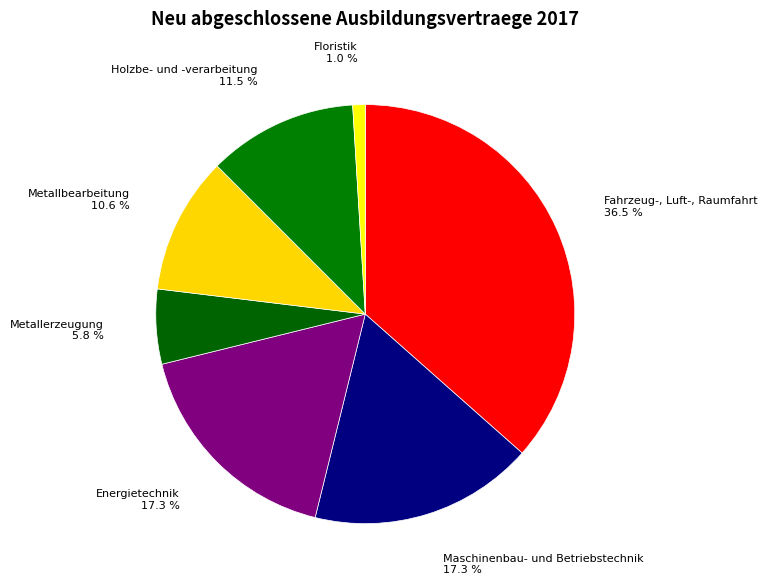

To the nearest percent, what percentage of the pie is Maschinenbau- und Betriebstechnik?

17%